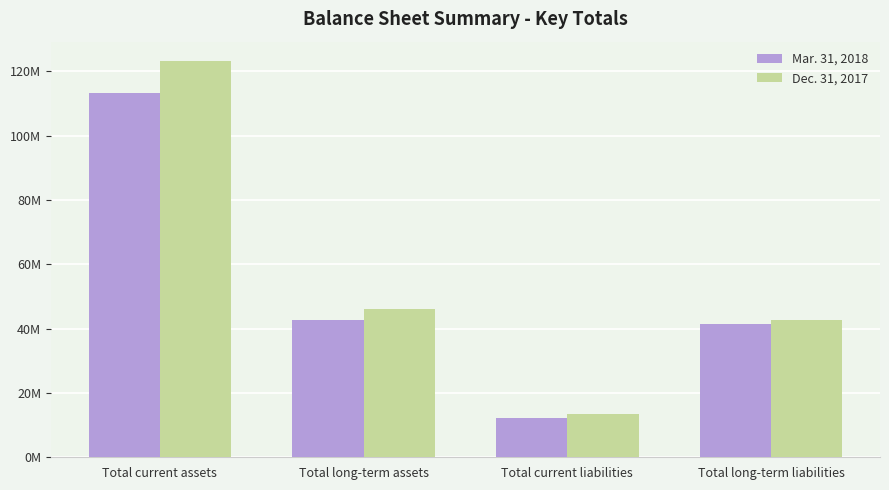

At how many categories does at least one series exceed 38589638?

3